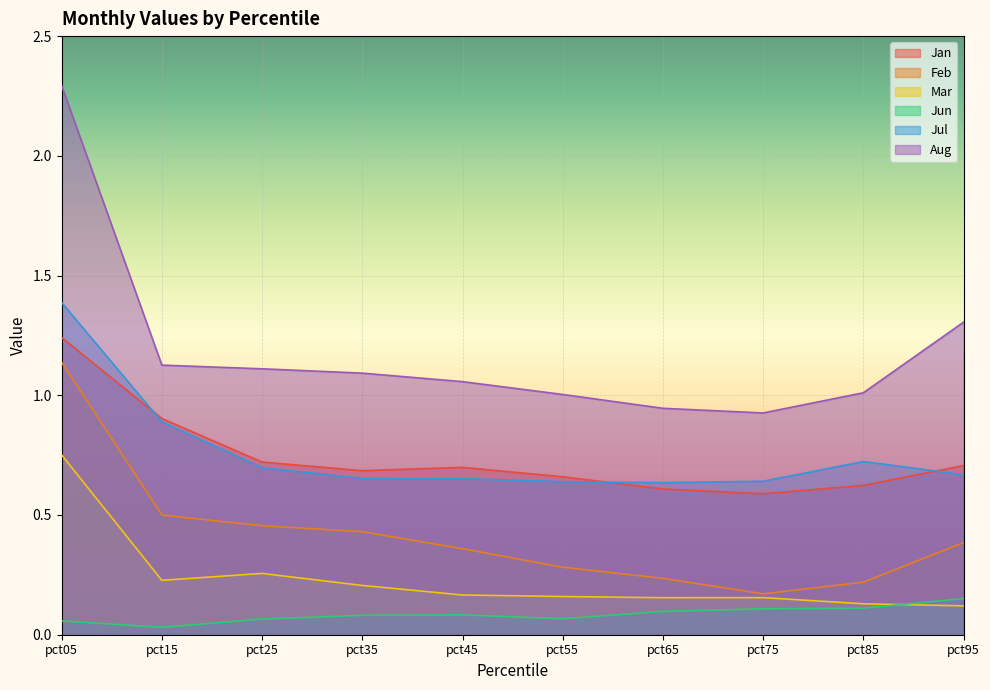

What is the value of the Aug point at the 1st from the left?

2.3